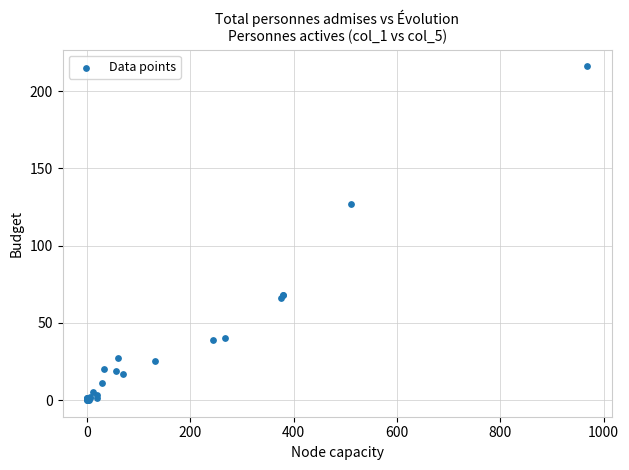

What Y value in the scatter plot is closest to 108?

127